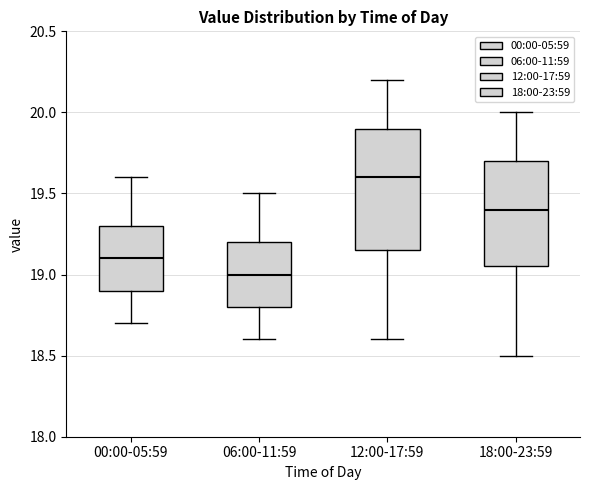

Reading left to right, transcribe this box plot: for each box, give where its median line is, the range the box spans, and where its two whiskers end, as read against the y-axis. The values are not printed on the chart, so give them approximately, as read against the axis.

00:00-05:59: median 19.10, box 18.90 to 19.30, whiskers 18.70 to 19.60
06:00-11:59: median 19.00, box 18.80 to 19.20, whiskers 18.60 to 19.50
12:00-17:59: median 19.60, box 19.15 to 19.90, whiskers 18.60 to 20.20
18:00-23:59: median 19.40, box 19.05 to 19.70, whiskers 18.50 to 20.00